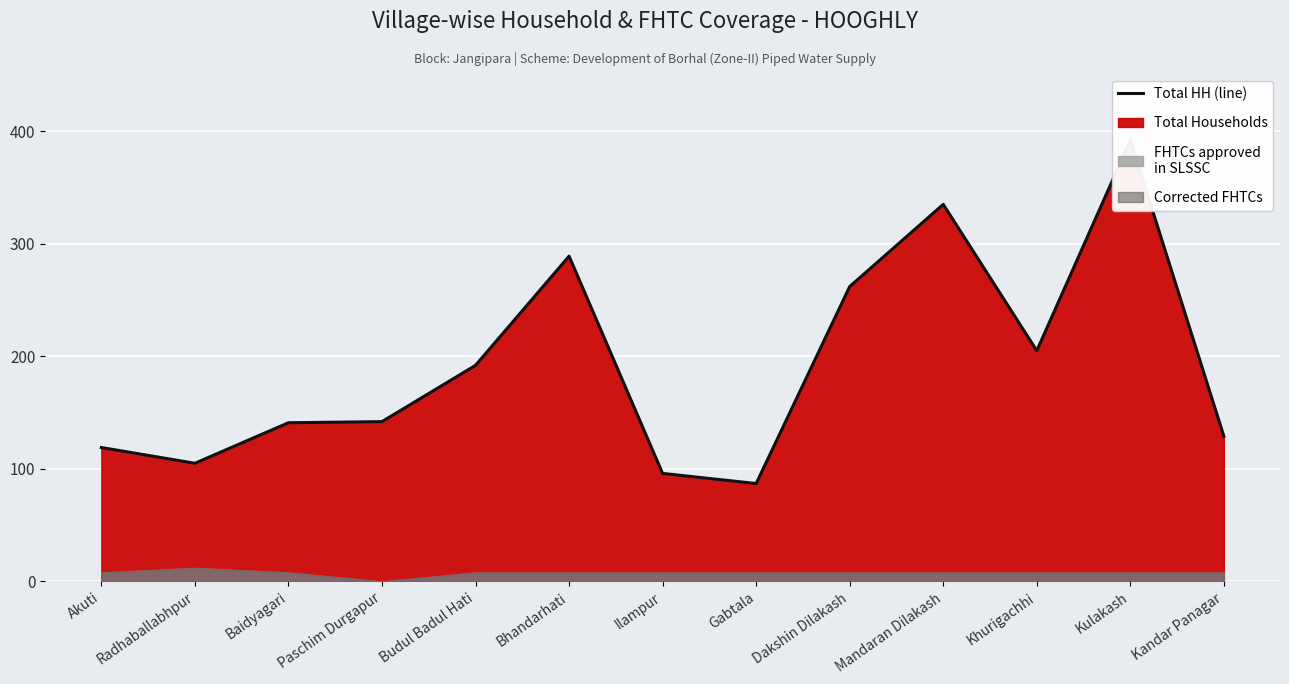

List the labels in order of value, largest first.

Kulakash, Mandaran Dilakash, Bhandarhati, Dakshin Dilakash, Khurigachhi, Budul Badul Hati, Paschim Durgapur, Baidyagari, Kandar Panagar, Akuti, Radhaballabhpur, Ilampur, Gabtala